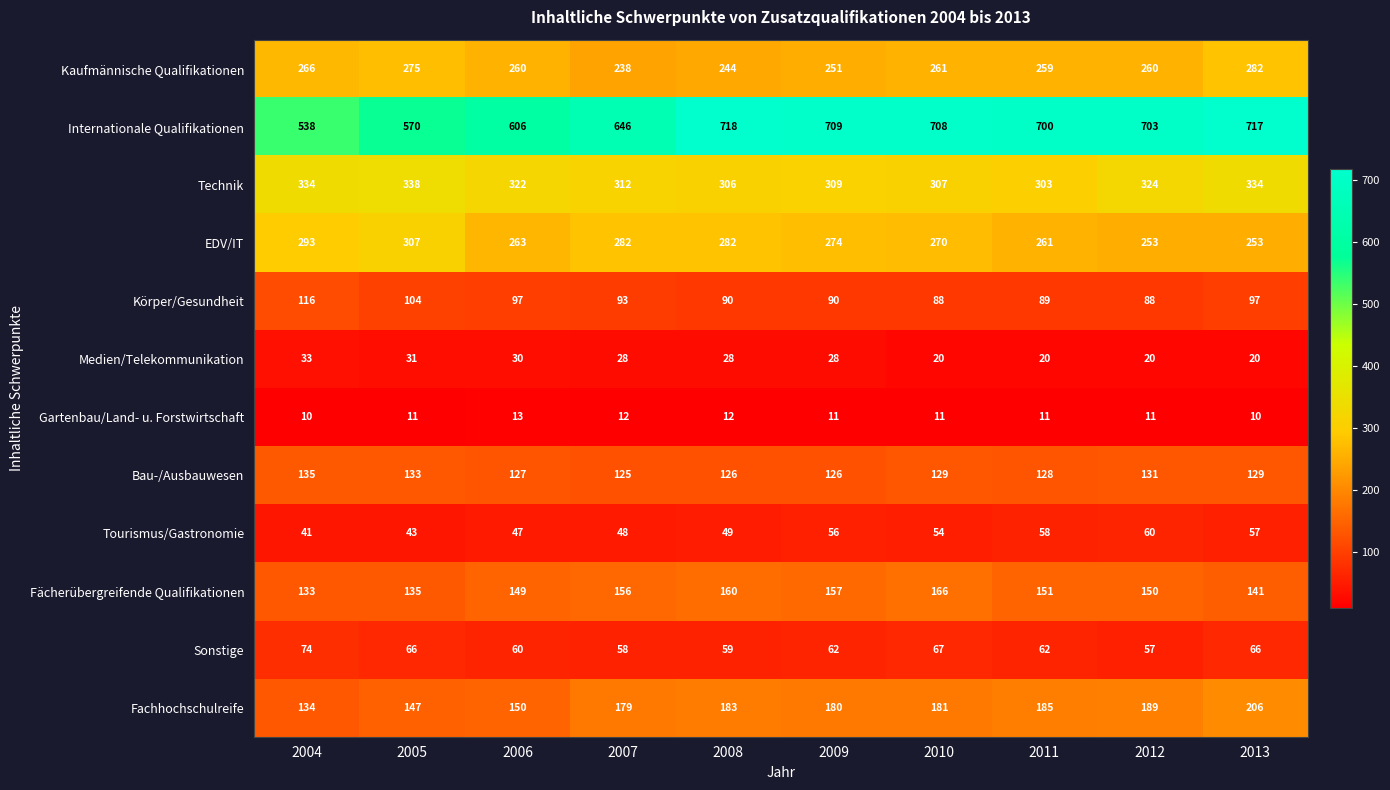

What is the difference between the highest and lowest values at 2007?

634